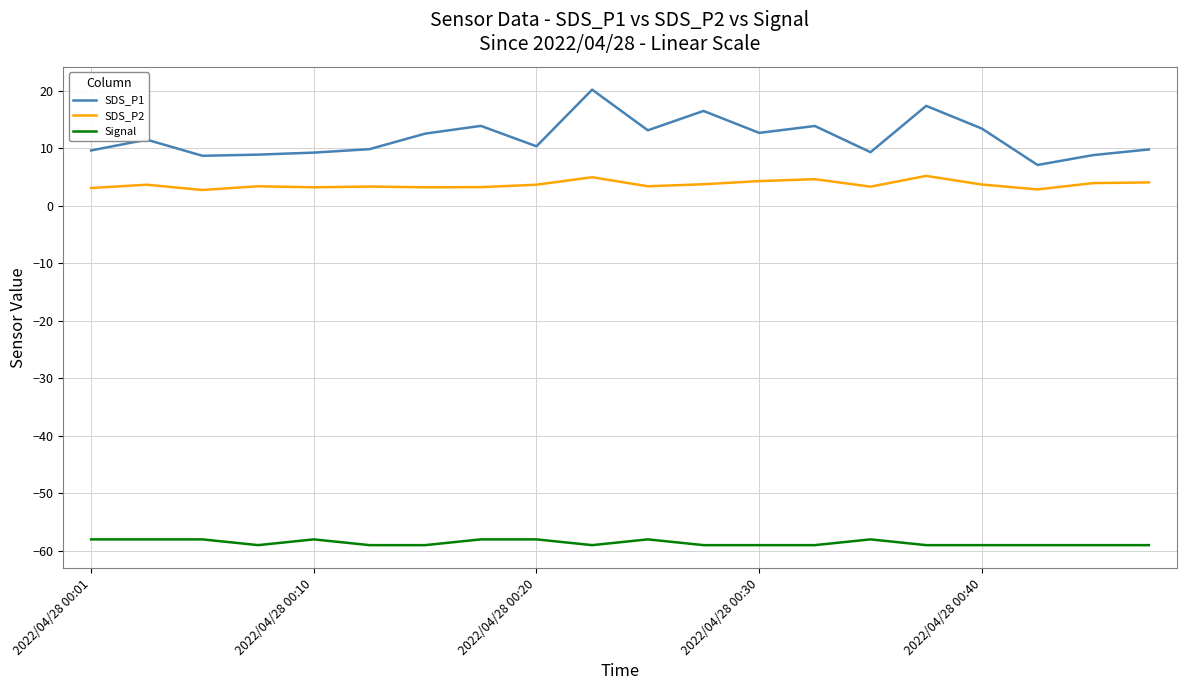

What is the smallest value displayed?

-59.0